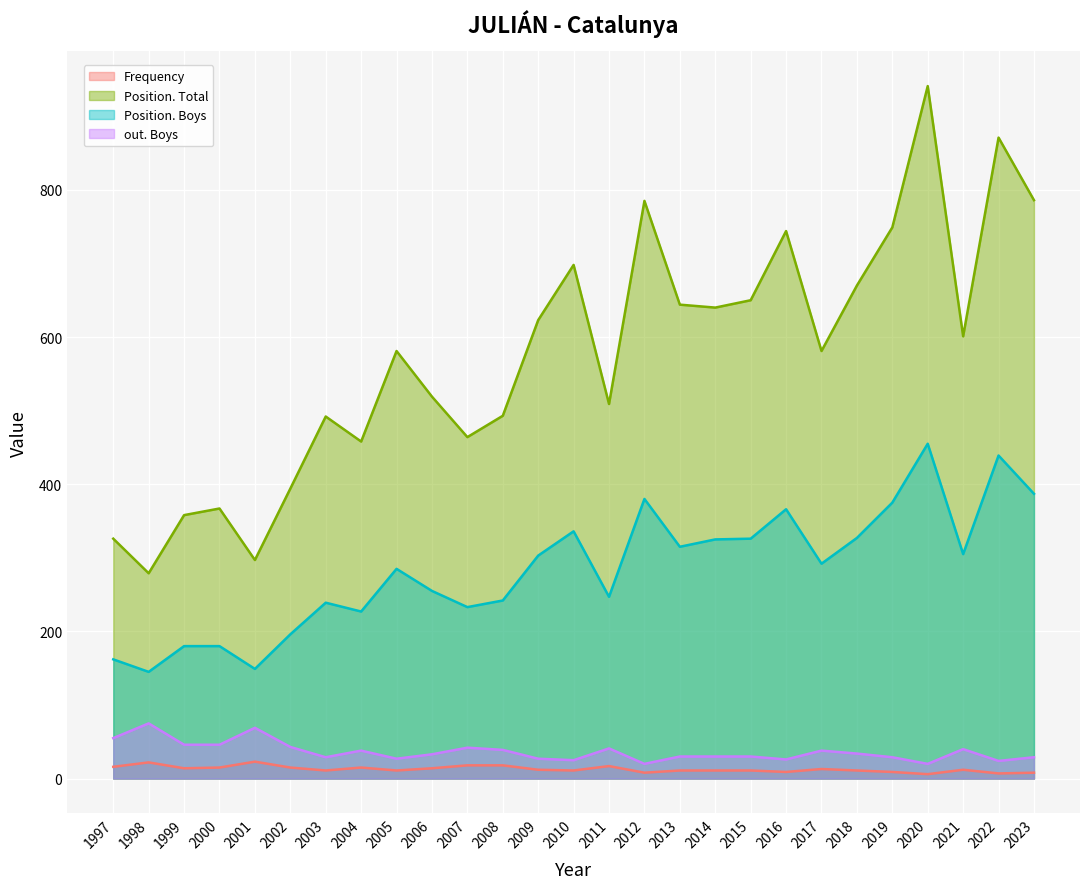

What is the value of the Frequency point at the 7th from the left?

11